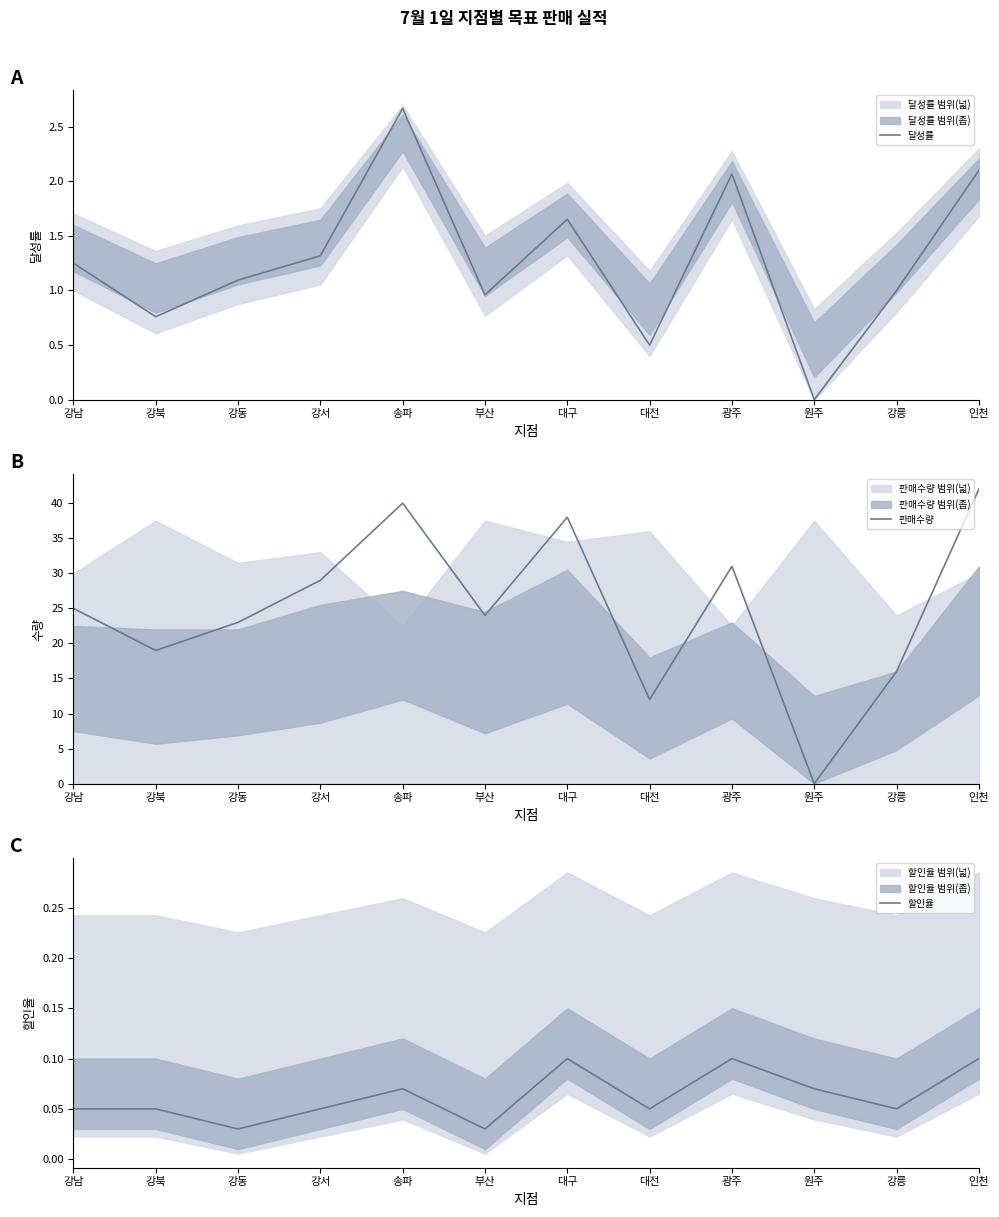

Is this an area chart (filled region under the line)?

No